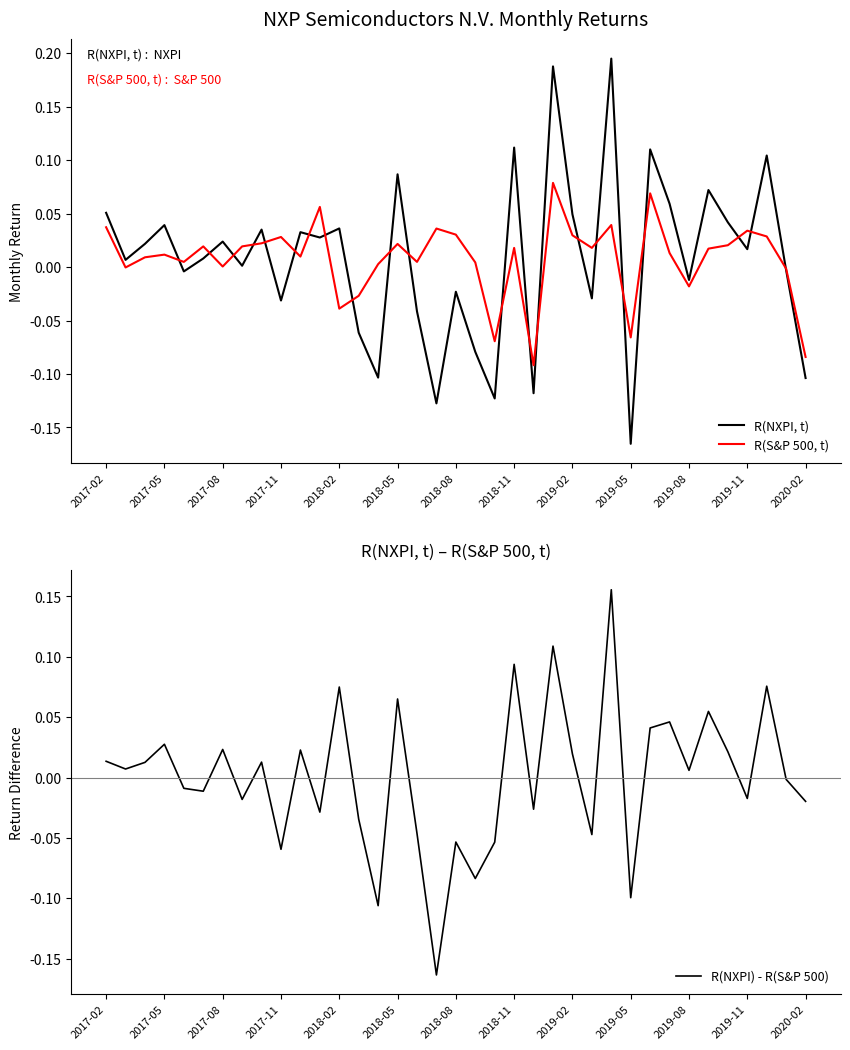

The value of R(NXPI) - R(S&P 500) at 2019-05 is -0.2. True or false?

False